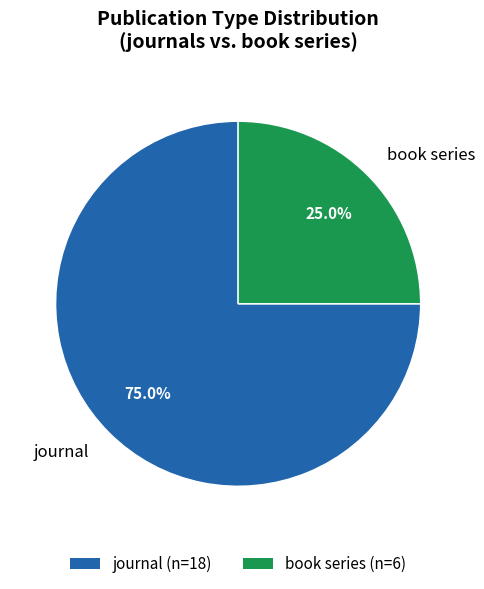

Is journal the majority of the pie?

Yes